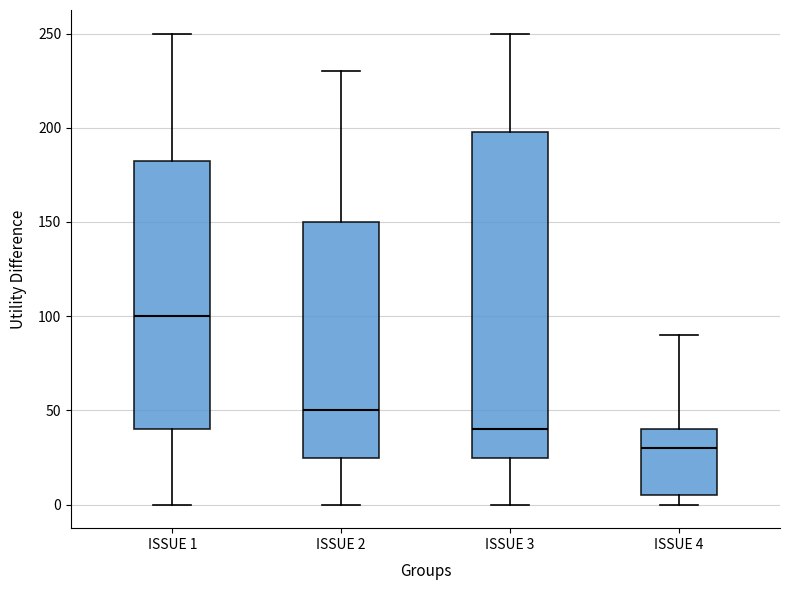

Where does the lower whisker of the box for ISSUE 3 end on the y-axis? The values are not printed on the chart, so give them approximately, as read against the axis.

0